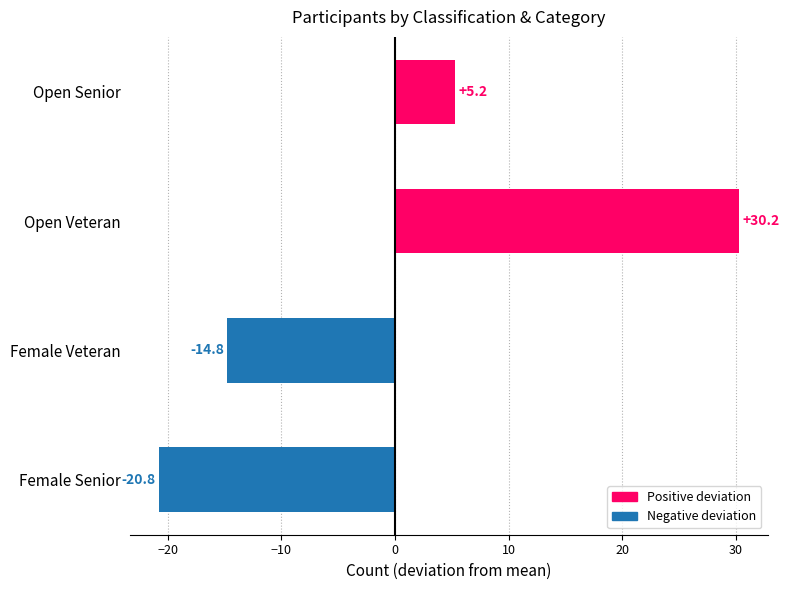

Reading right to left, extract all data points from this chart.

Positive deviation: 30.2	5.2
Negative deviation: -20.8	-14.8